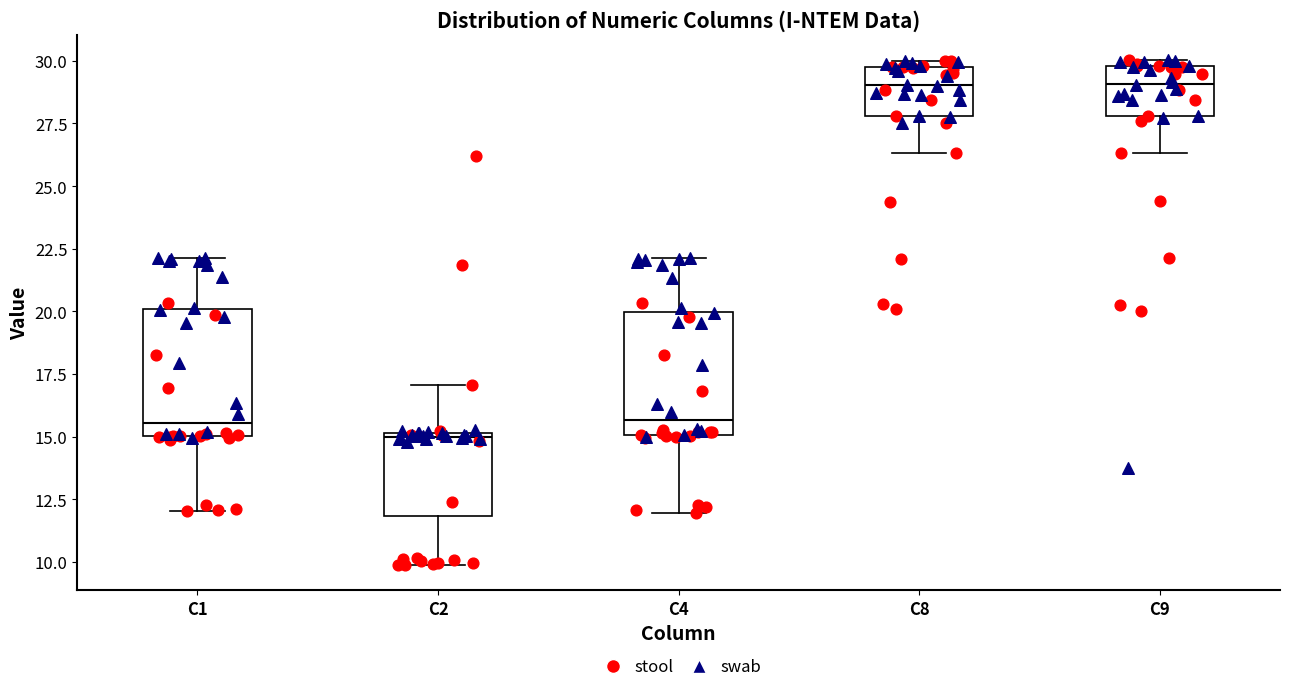

Reading left to right, transcribe this box plot: for each box, give where its median line is, the range the box spans, and where its two whiskers end, as read against the y-axis. The values are not printed on the chart, so give them approximately, as read against the axis.

C1: median 15.5, box 15.0 to 20.0, whiskers 12.0 to 22.0
C2: median 15.0, box 12.0 to 15.0, whiskers 10.0 to 17.0
C4: median 15.5, box 15.0 to 20.0, whiskers 12.0 to 22.0
C8: median 29.0, box 28.0 to 30.0, whiskers 26.5 to 30.0 (just above the box's upper edge)
C9: median 29.0, box 28.0 to 30.0, whiskers 26.5 to 30.0 (just above the box's upper edge)